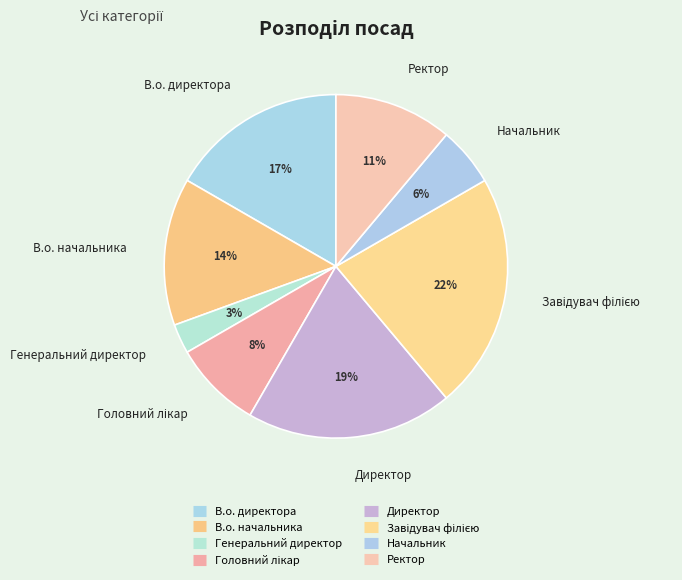

How many slices are in this pie chart?

8